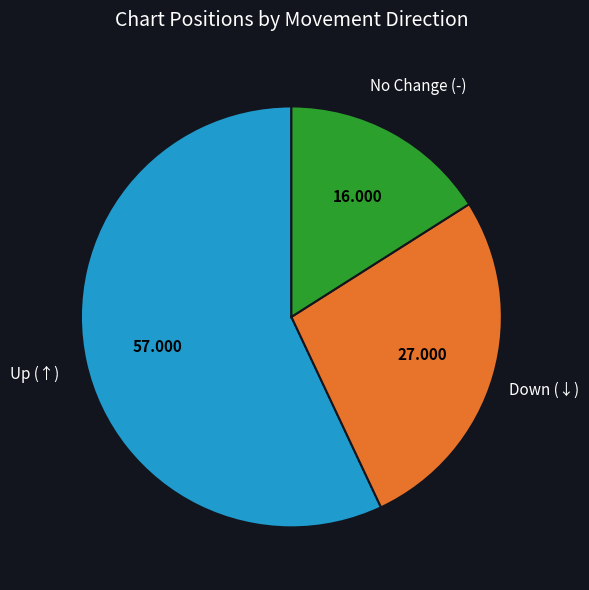

Does any single category account for the majority?

Yes